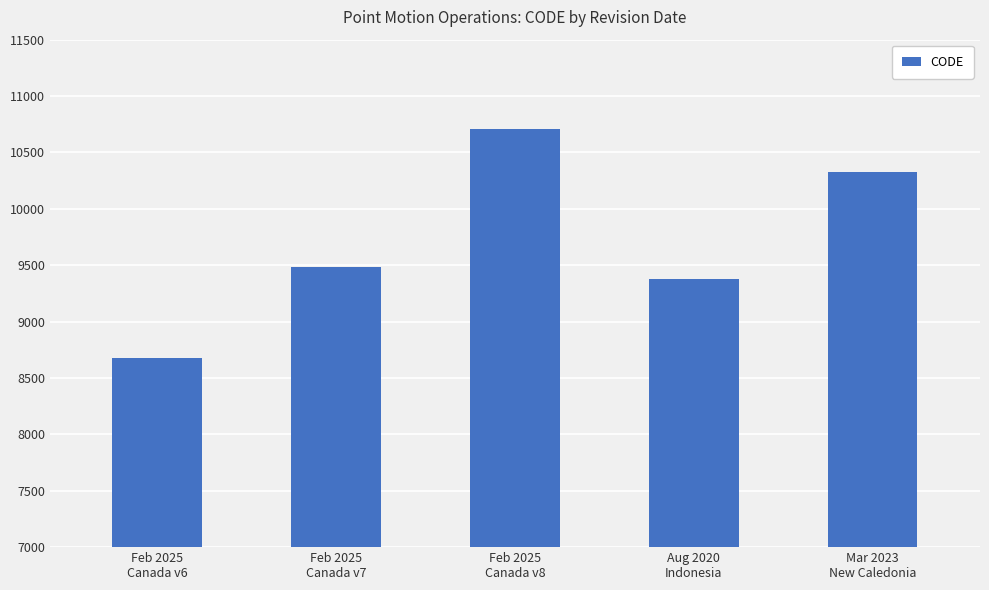

The chart shows a value of 12527 at Feb 2025
Canada v6. True or false?

False